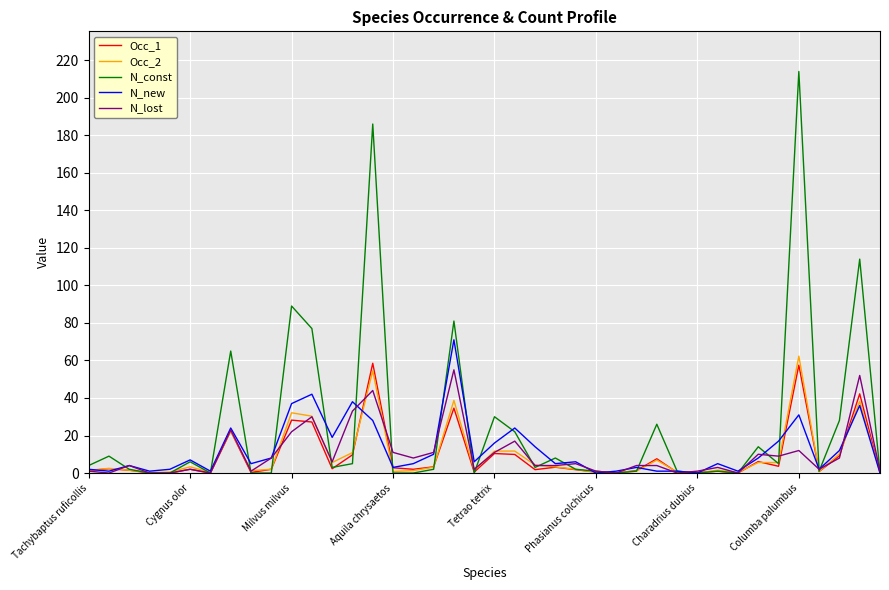

What is the highest value of the Occ_1 series?

58.5